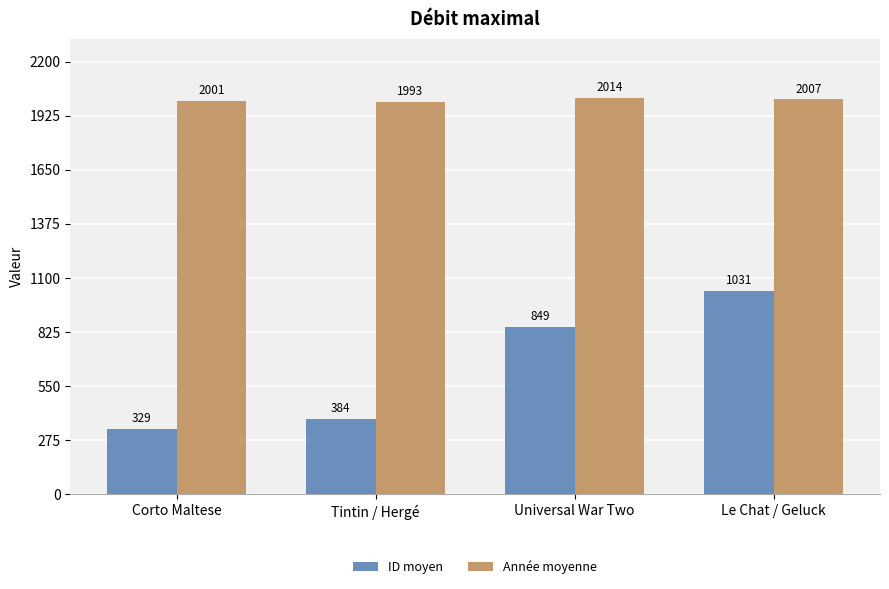

Rank the series by their maximum value, from highest to lowest.

Année moyenne, ID moyen